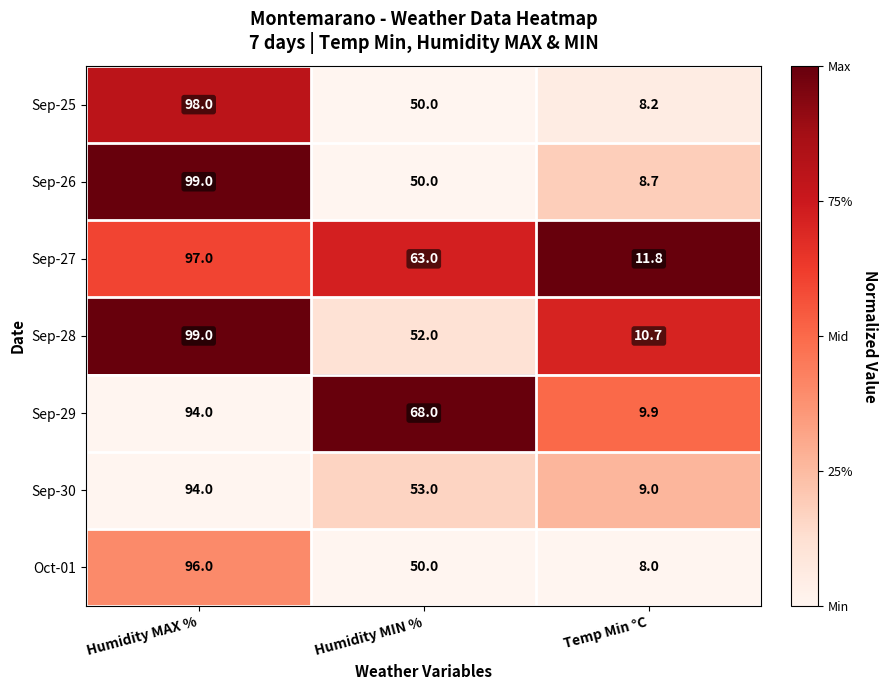

Rank the series at Temp Min °C from lowest to highest value.

Oct-01, Sep-25, Sep-26, Sep-30, Sep-29, Sep-28, Sep-27